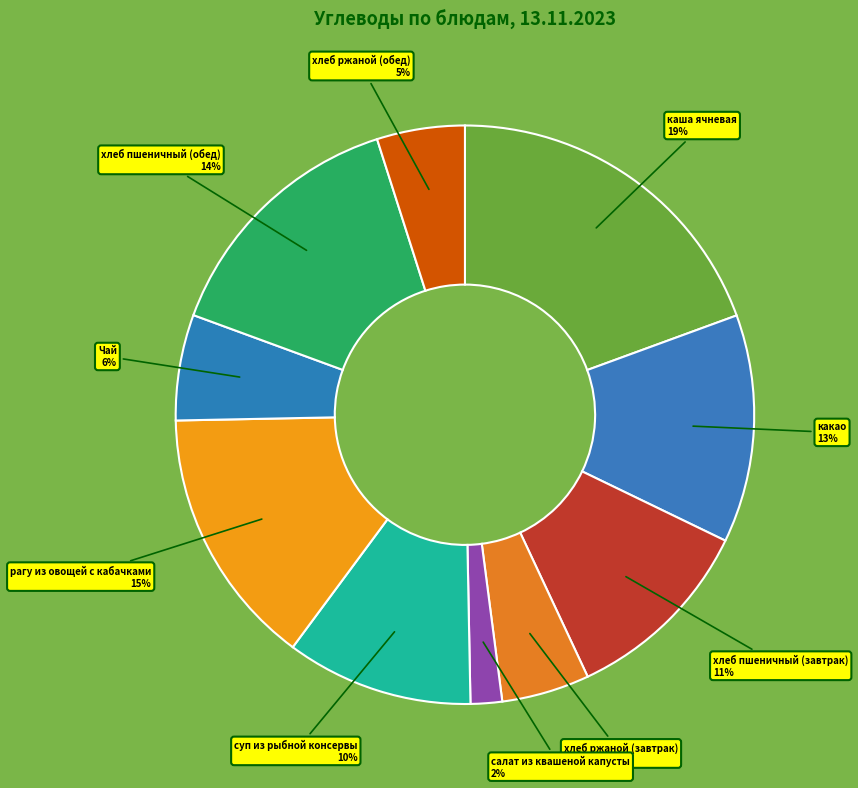

Count the number of slices in the pie.

10